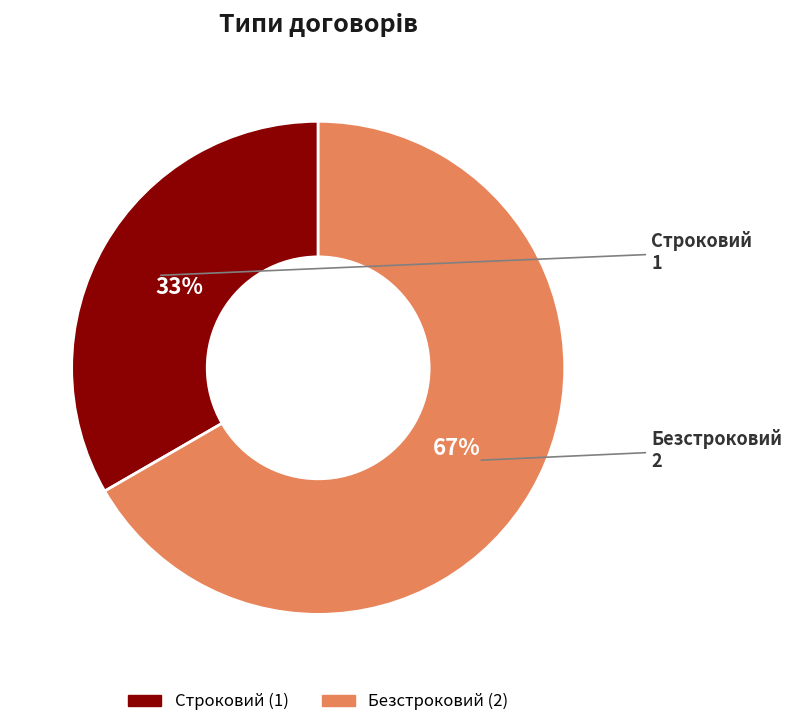

How many slices are in this pie chart?

2